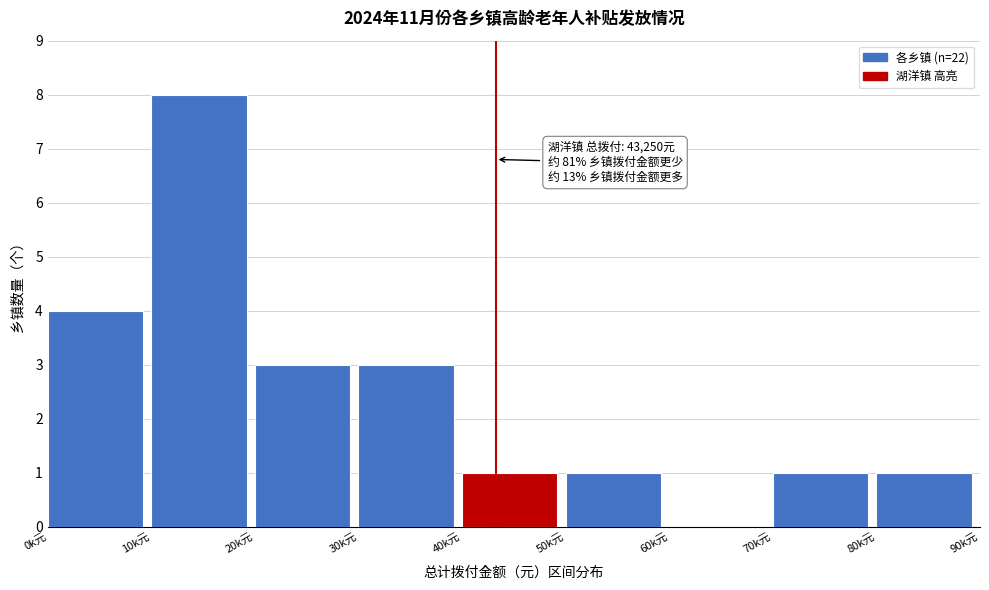

Reading left to right, transcribe all the data shown in this chart.

0k元=4	10k元=8	20k元=3	30k元=3	40k元=1	50k元=1	60k元=0	70k元=1	80k元=1